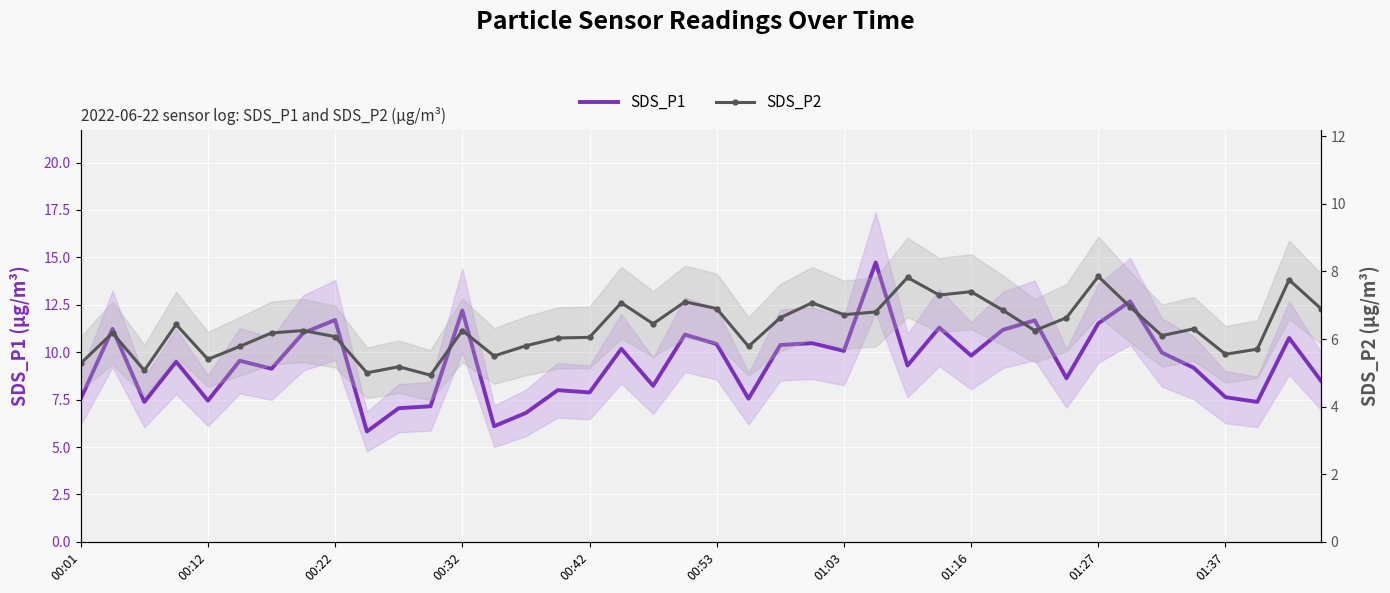

True or false: SDS_P1 and SDS_P2 intersect in this chart.

False